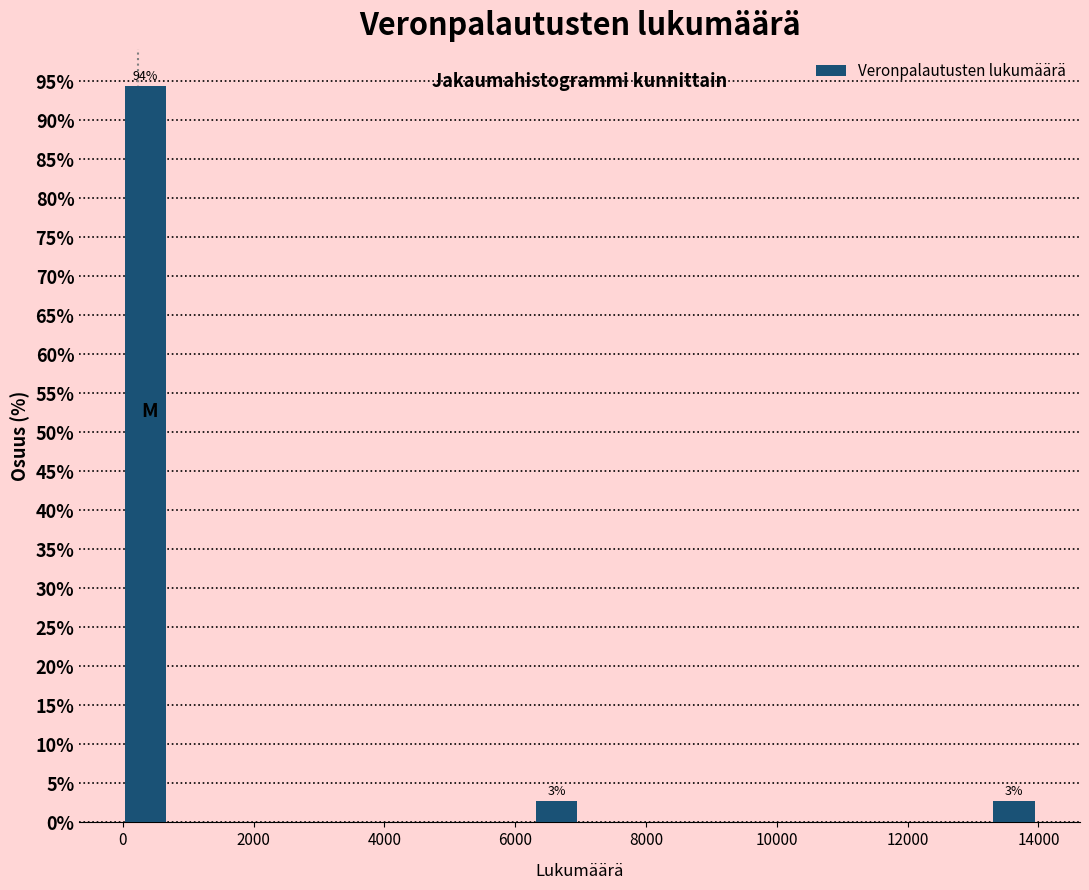

Around what value on the x-axis is the tallest bar? Give the approximate position of its centre, as read against the axis.

400